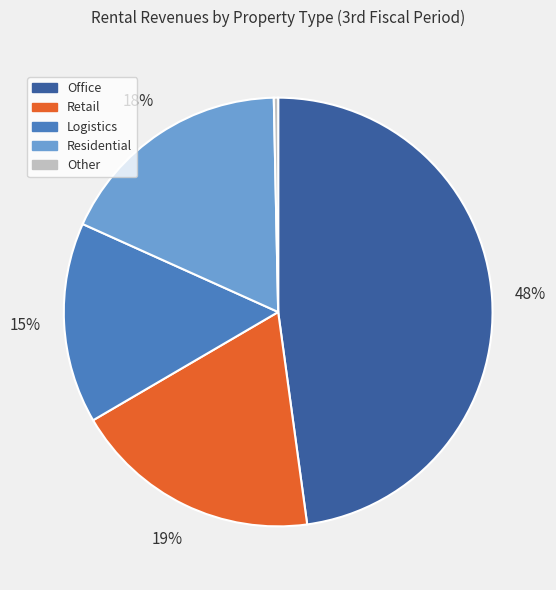

Is there any slice that represents more than half of the pie?

No